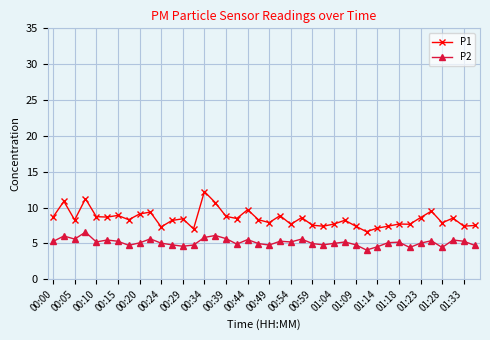

Which series has the largest total across all categories?

P1